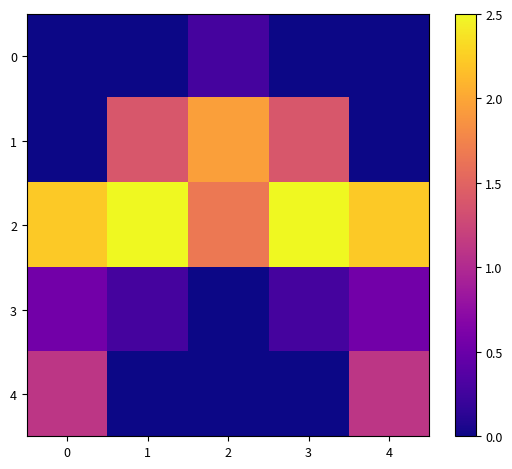

Which series has the largest total across all categories?

2